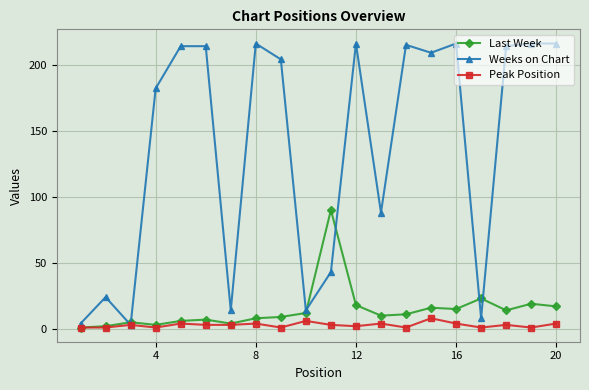

Which series has the largest range (max minus min)?

Weeks on Chart